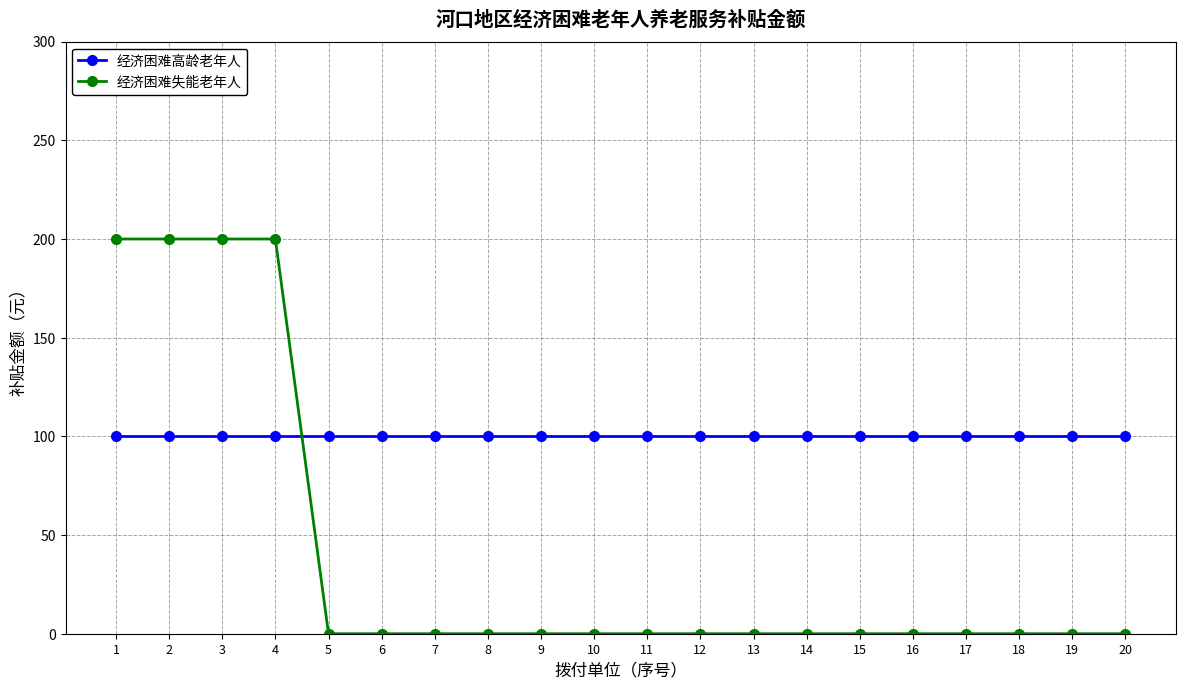

What are all the series names shown in the legend?

经济困难高龄老年人, 经济困难失能老年人